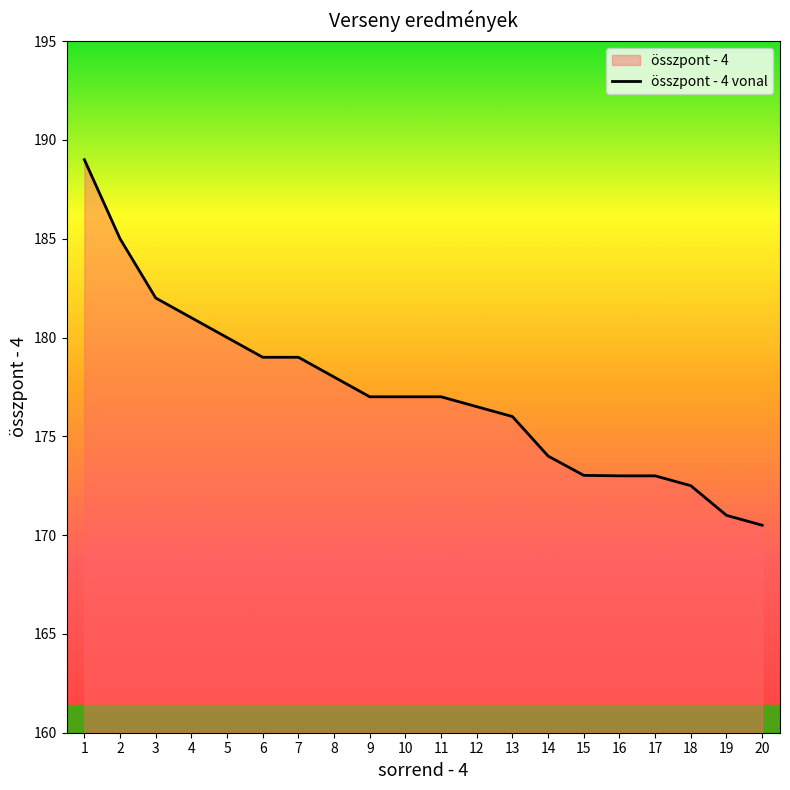

How many distinct data groups are displayed?

1